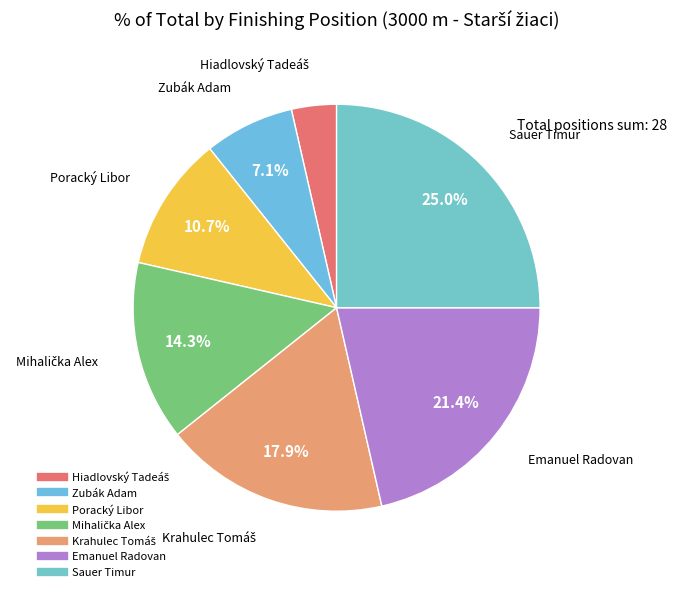

What is the largest slice in the pie chart?

Sauer Timur